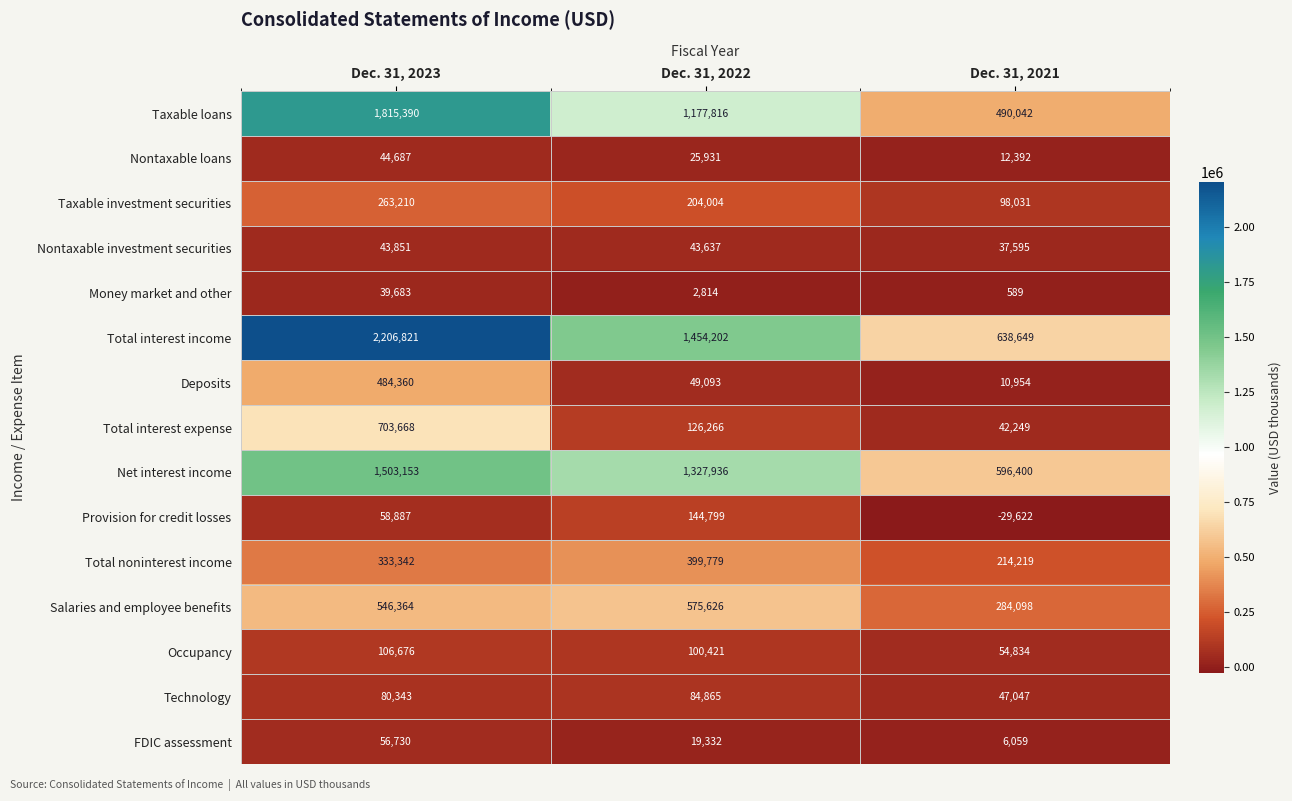

At which label is Total interest expense closest to 372958?

Dec. 31, 2022